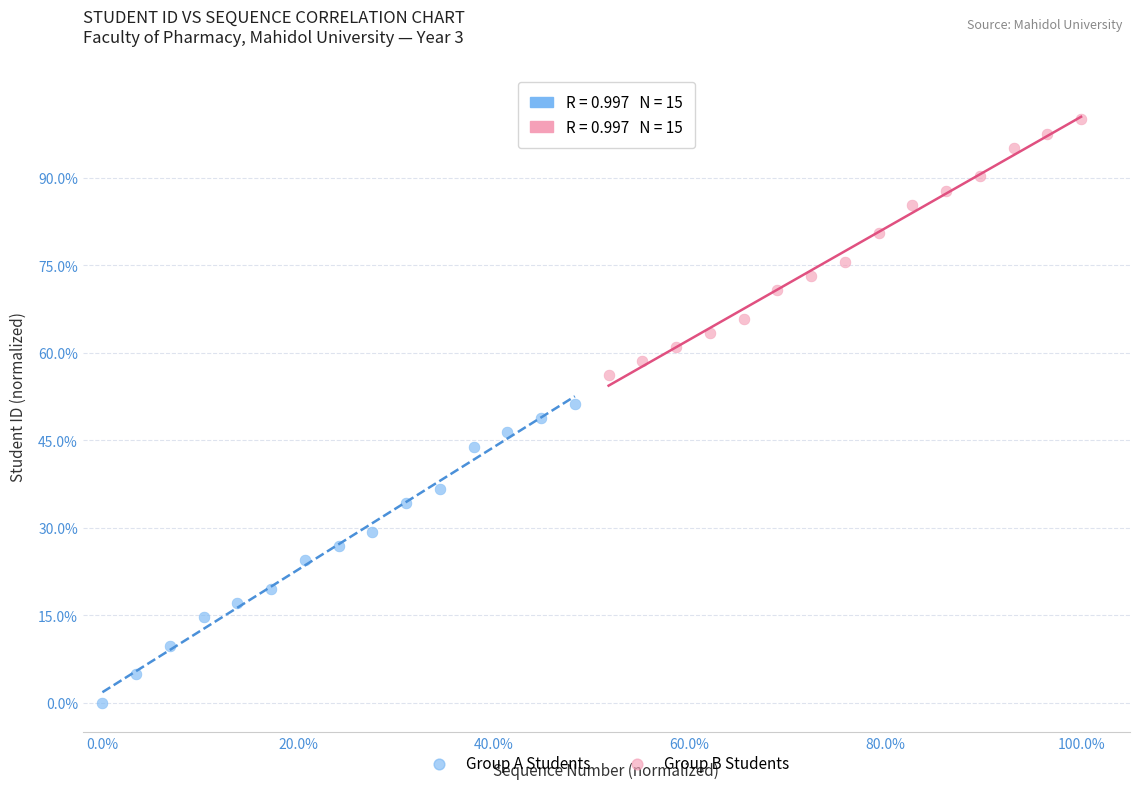

Which series contains the lowest Y value?

Group A Students